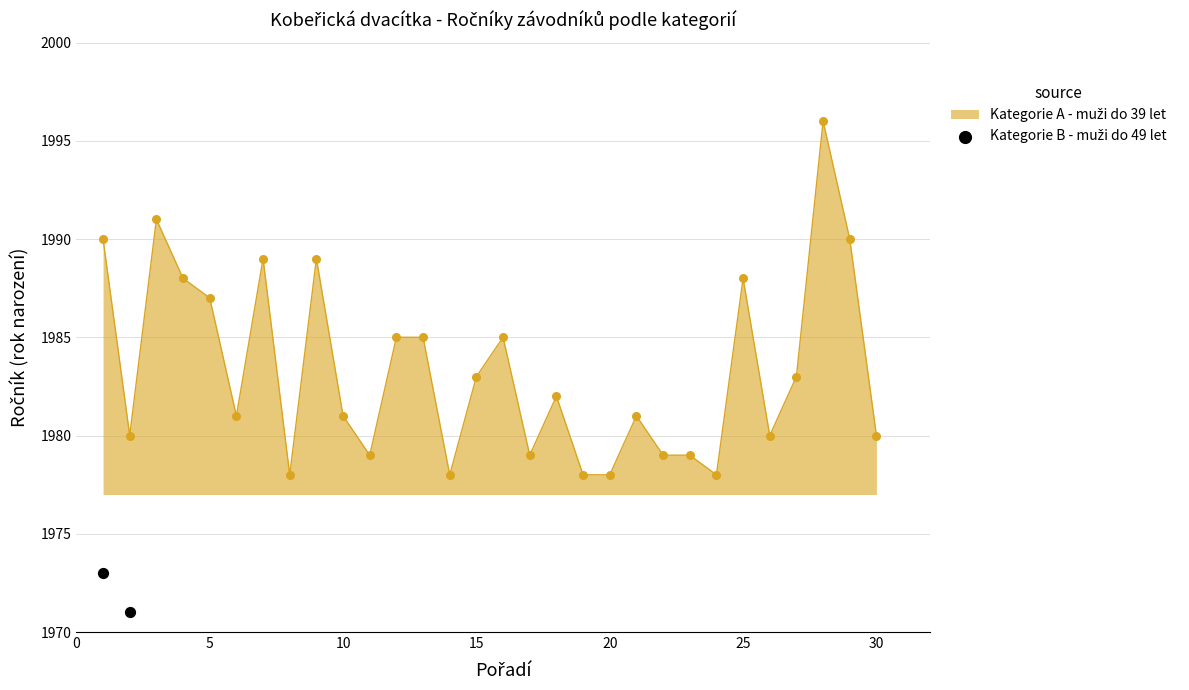

Approximately how many times larger is the value at 5 compared to 0?

1.0